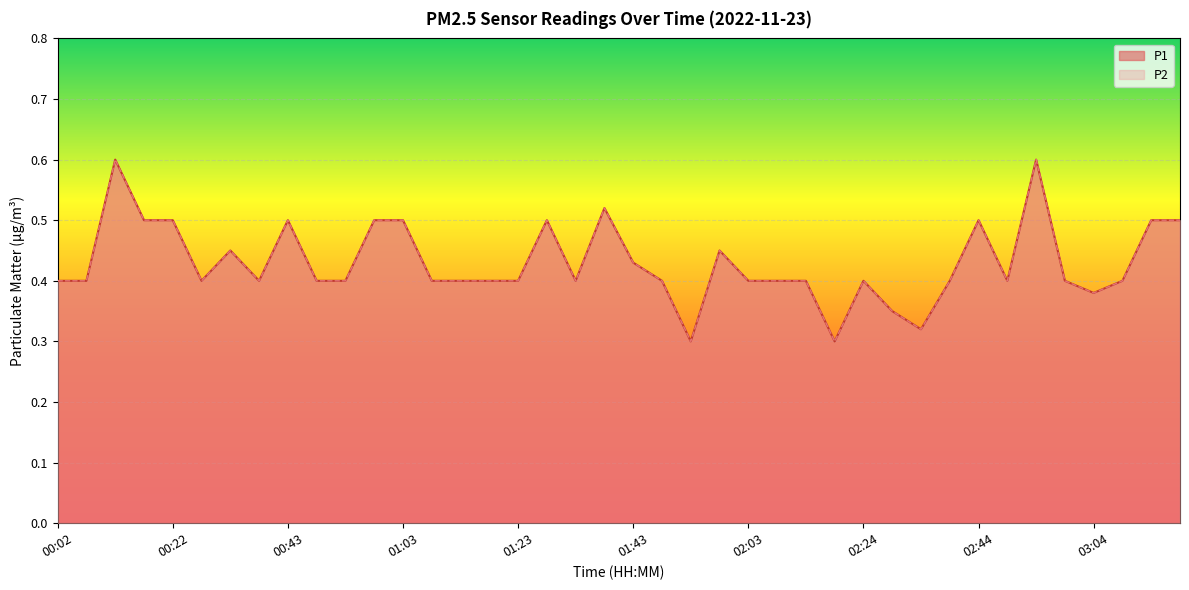

What is the highest value of the P2 series?

0.6